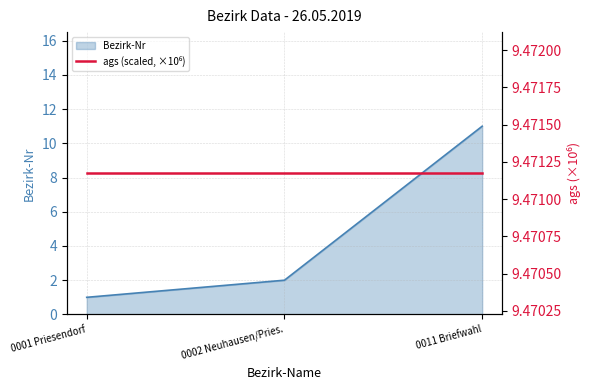

Rank the categories by value from highest to lowest.

0011 Briefwahl, 0002 Neuhausen/Pries., 0001 Priesendorf